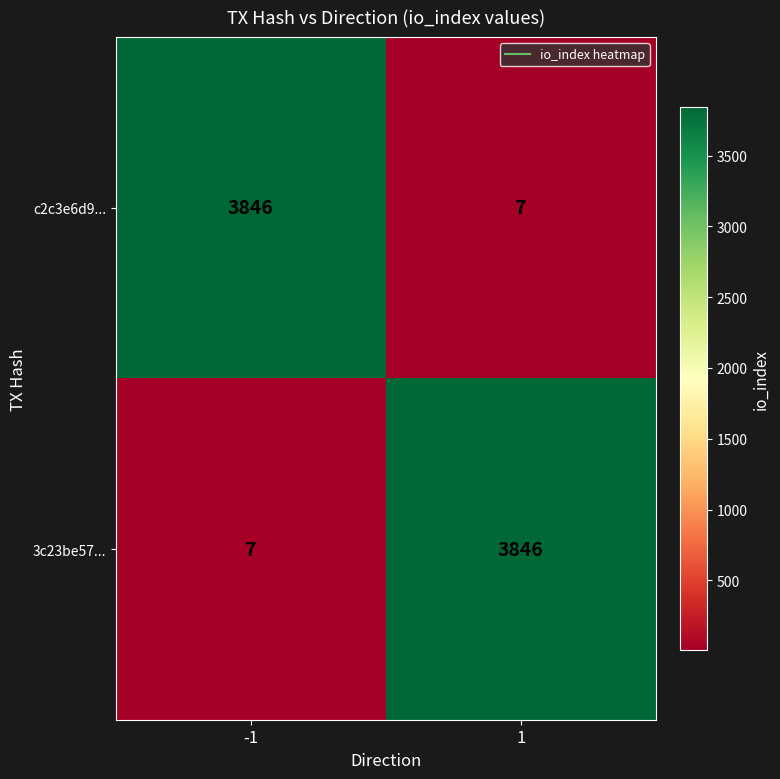

At how many categories does at least one series exceed 2109?

2